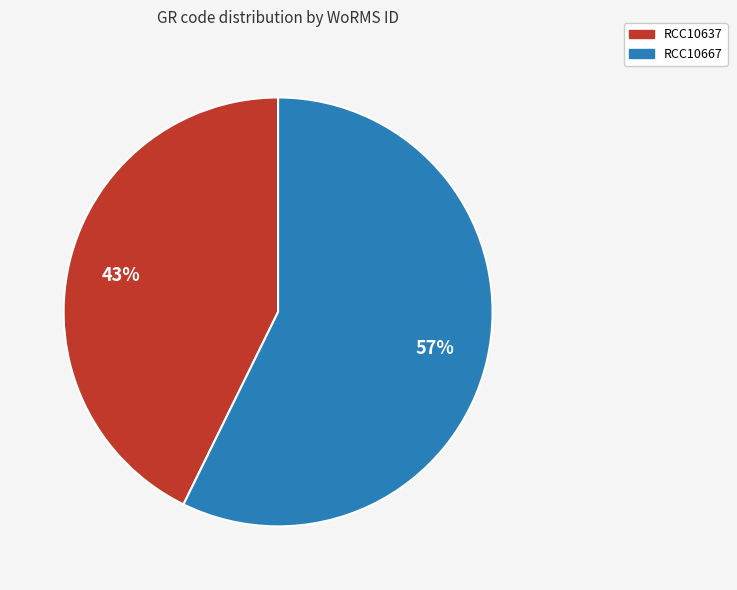

To the nearest percent, what is the combined percentage of RCC10667 and RCC10637?

100%